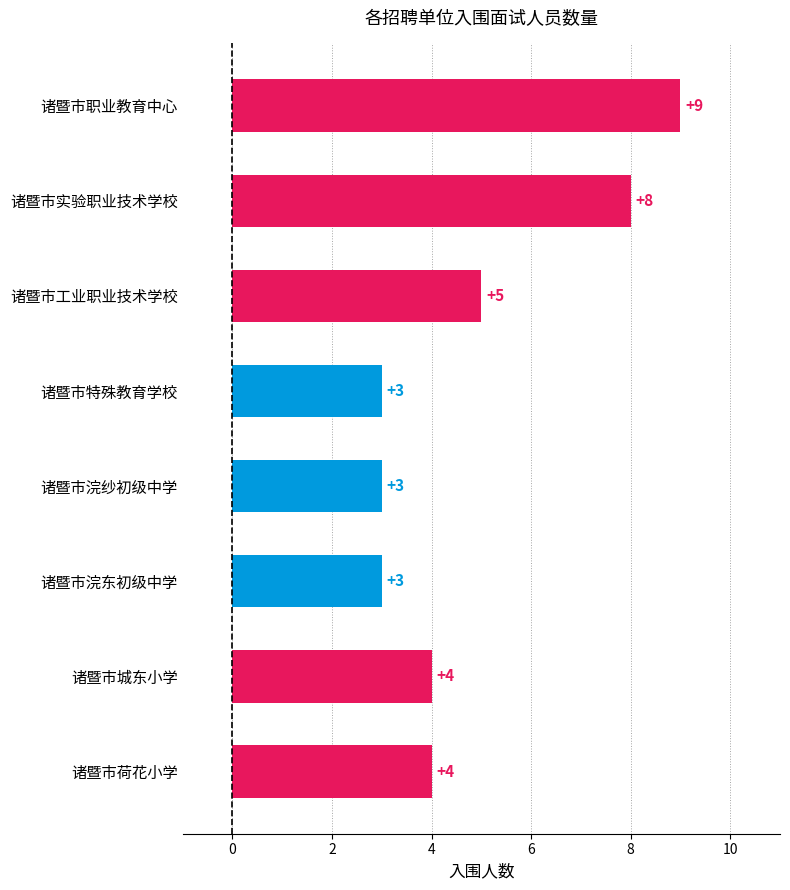

How many values are below 4?

3